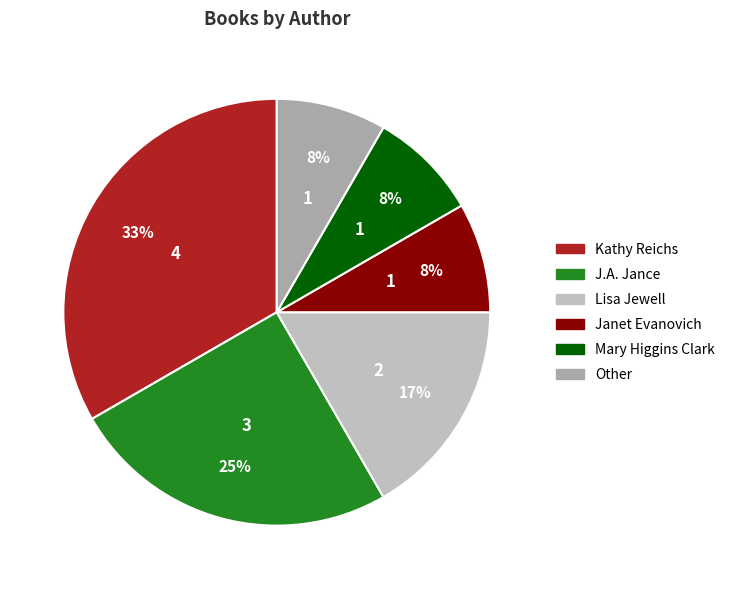

Count the number of slices in the pie.

6